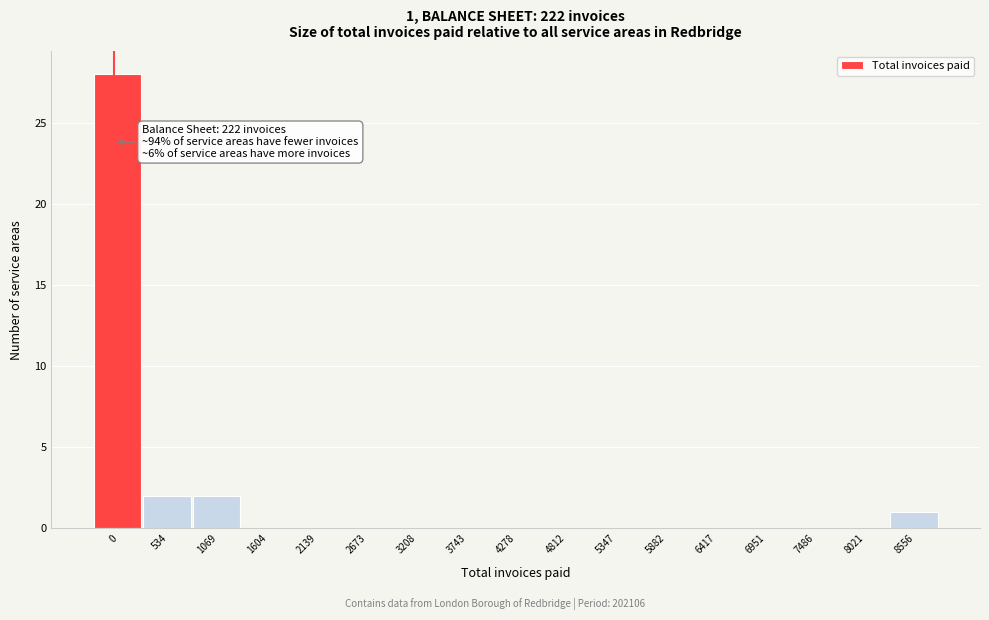

Reading left to right, extract all data points from this chart.

0=28	534=2	1069=2	1604=0	2139=0	2673=0	3208=0	3743=0	4278=0	4812=0	5347=0	5882=0	6417=0	6951=0	7486=0	8021=0	8556=1